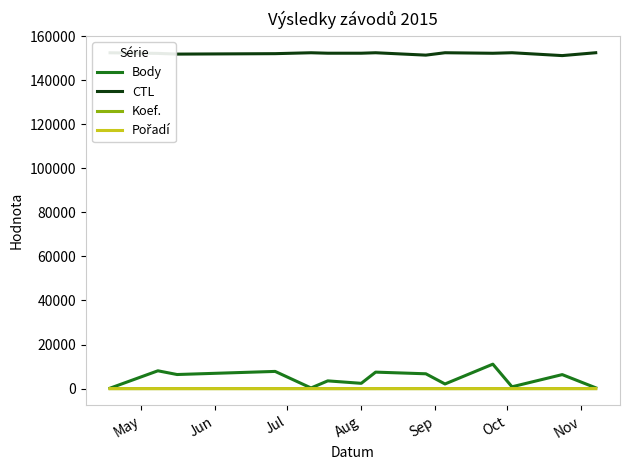

True or false: CTL and Body cross at least once.

False